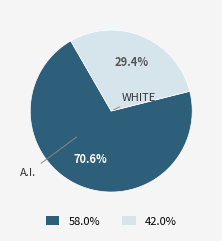

Is there any slice that represents more than half of the pie?

Yes